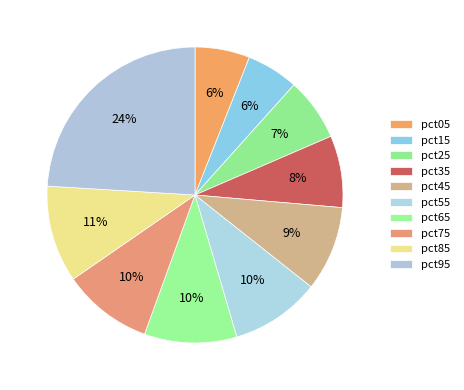

Count the number of slices in the pie.

10